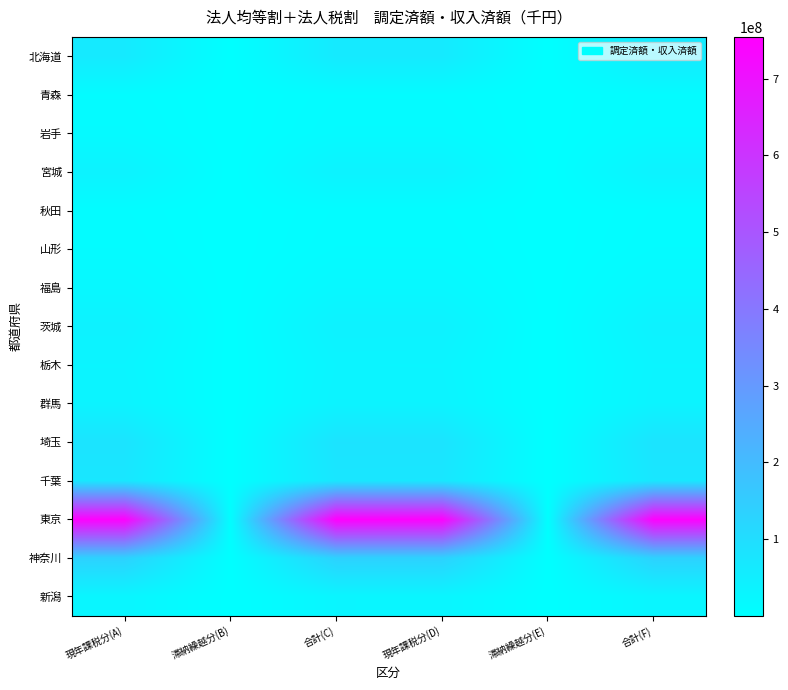

Which label corresponds to the largest value in the chart?

合計(C)